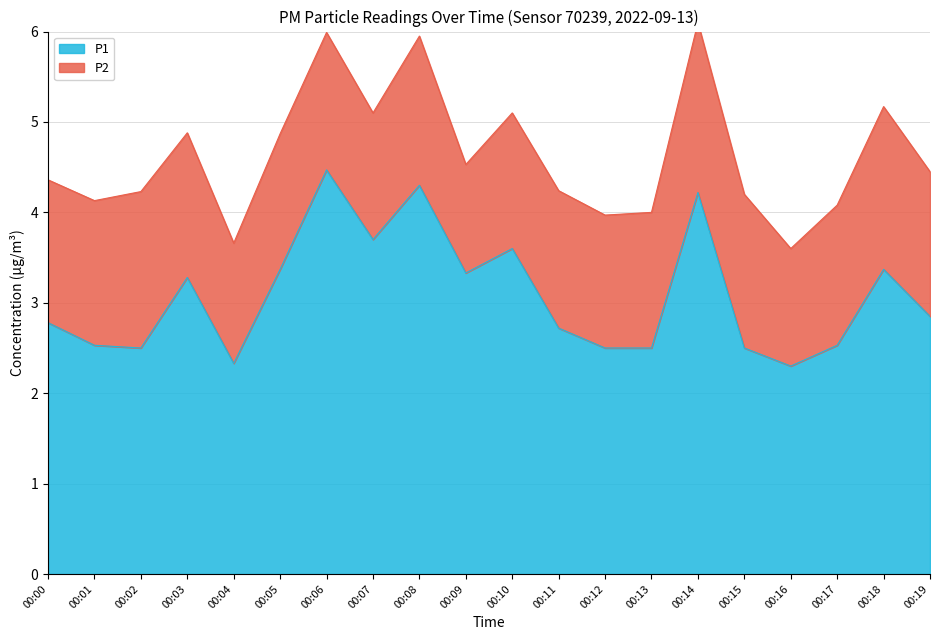

True or false: the data shows 2.7 at 00:11.

True